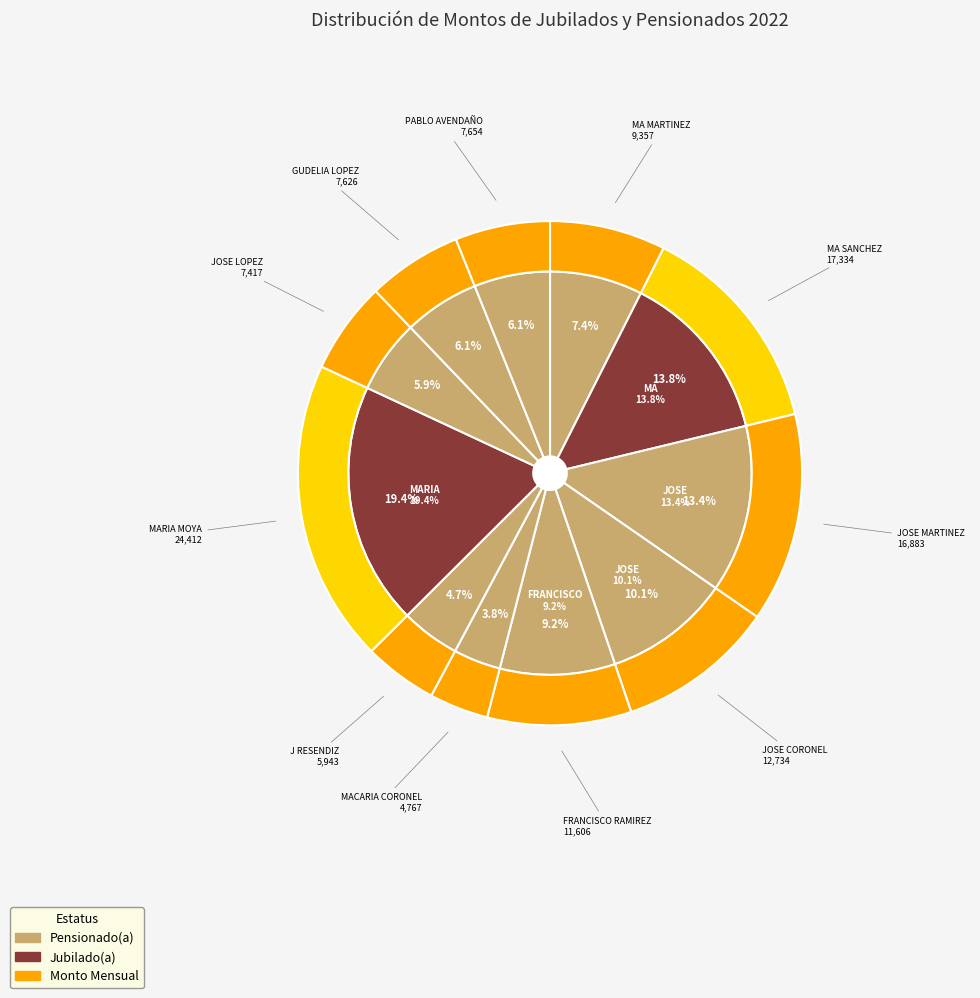

To the nearest percent, what is the combined percentage of MACARIA HERLINDA HERNANDEZ CORONEL and MA REYNA ZUÑIGA SANCHEZ?

18%